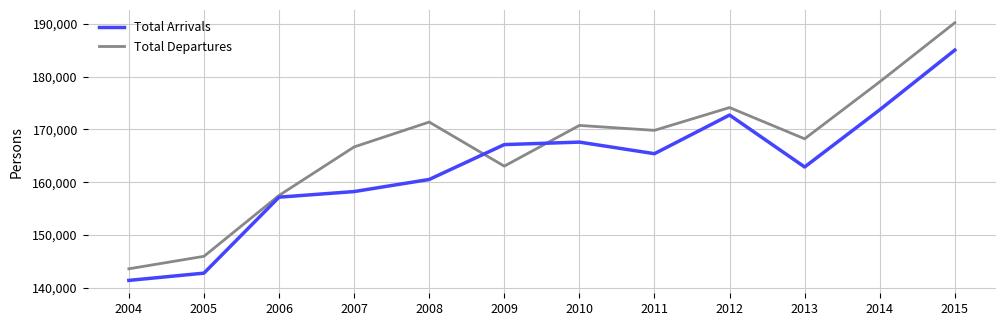

What is the difference between the highest and lowest values at 2012?

1419